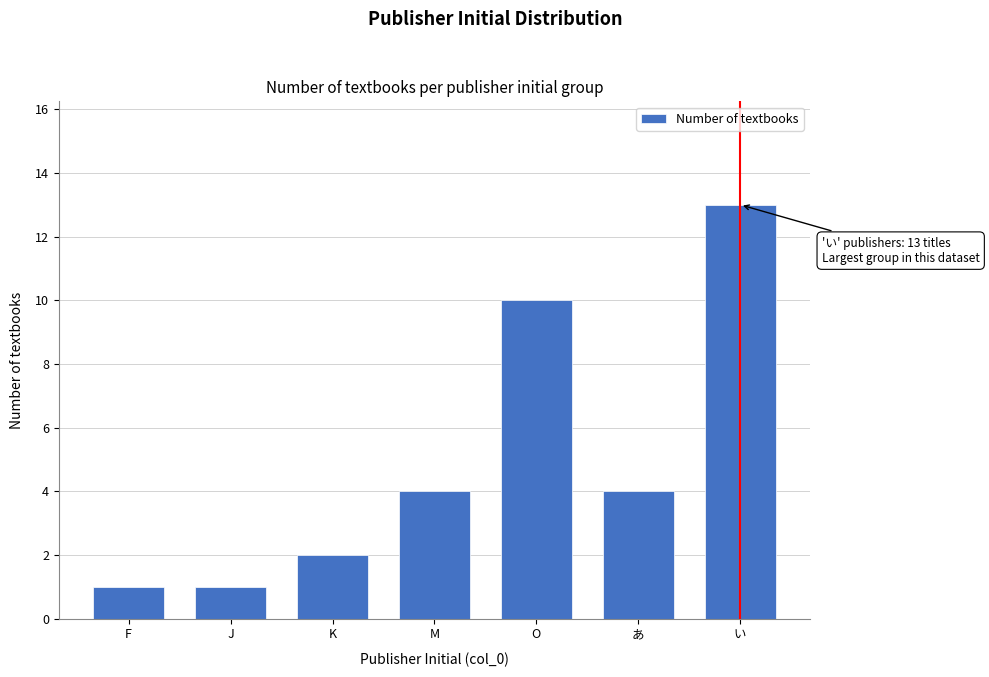

Reading left to right, transcribe all the data shown in this chart.

F=1	J=1	K=2	M=4	O=10	あ=4	い=13